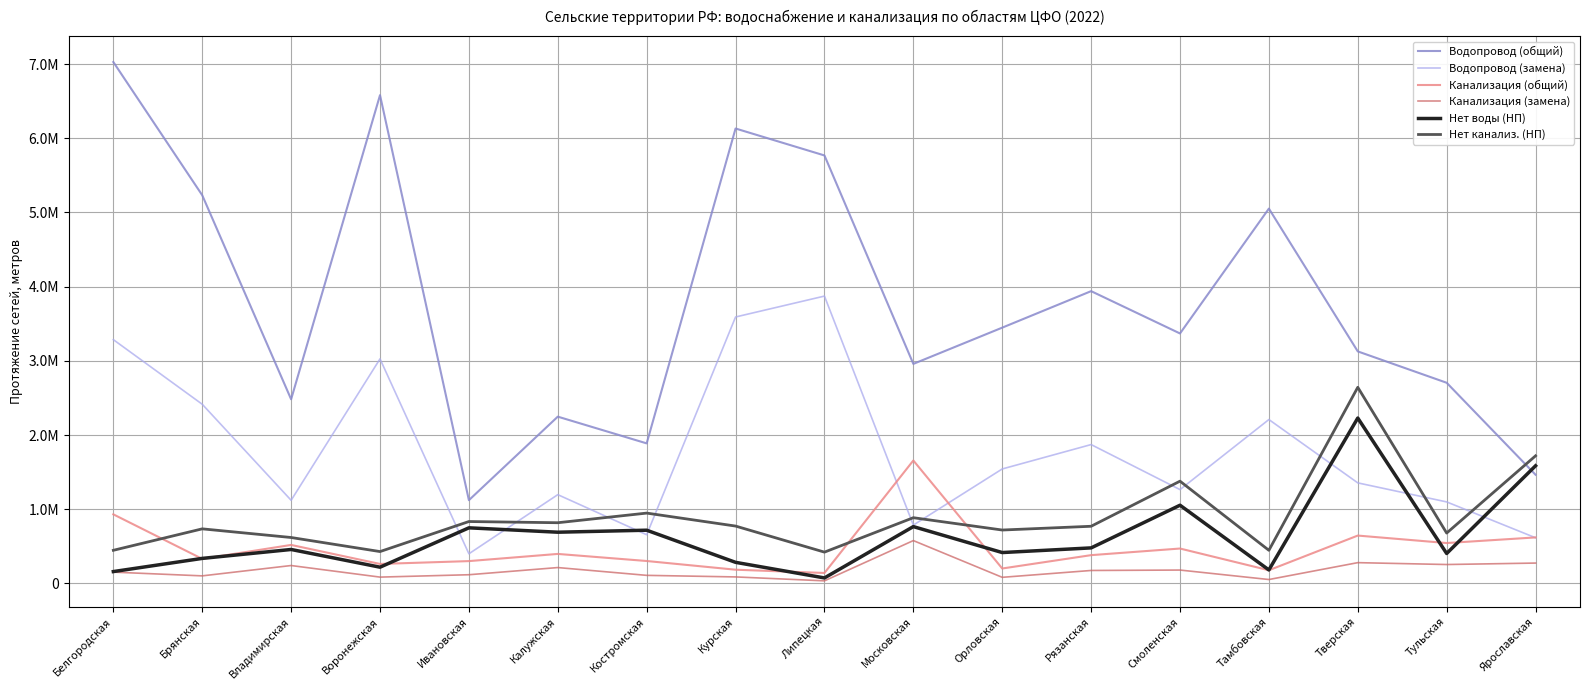

Which category has the lowest value in the Водопровод (общий) series?

Ивановская